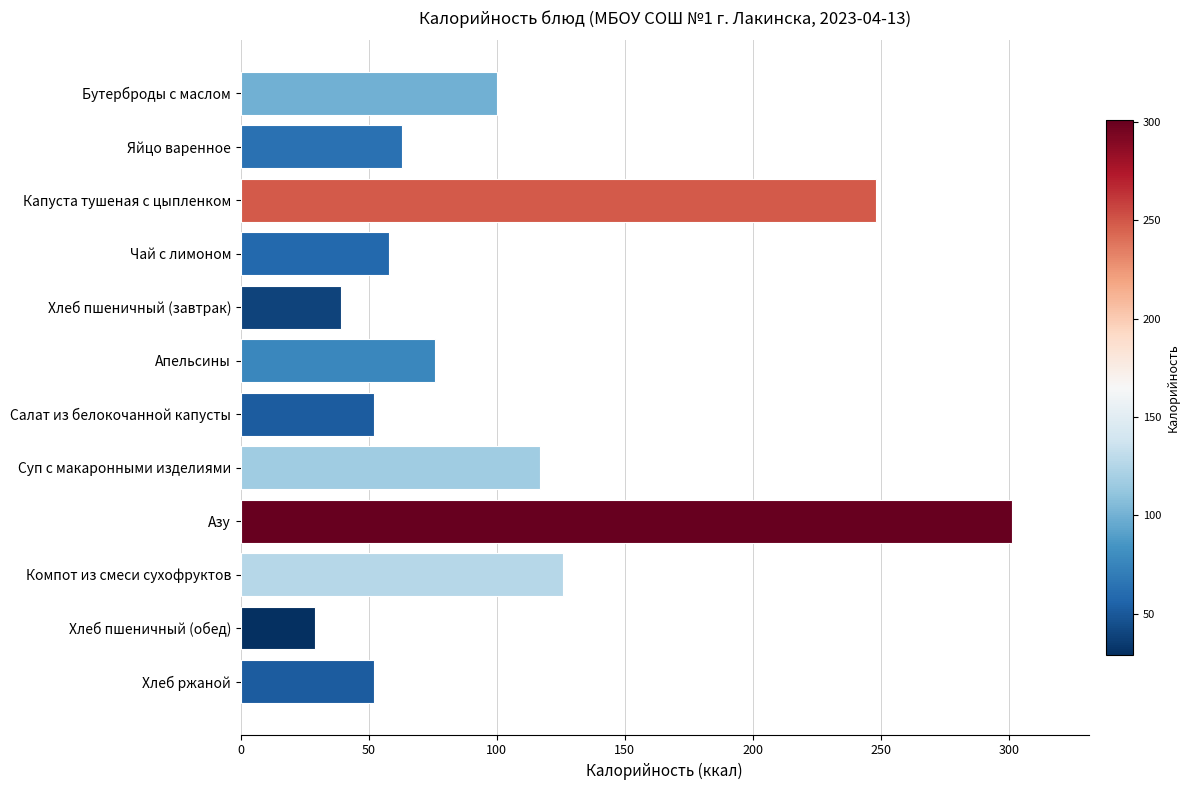

What is the label of the 6th bar from the bottom?

Салат из белокочанной капусты